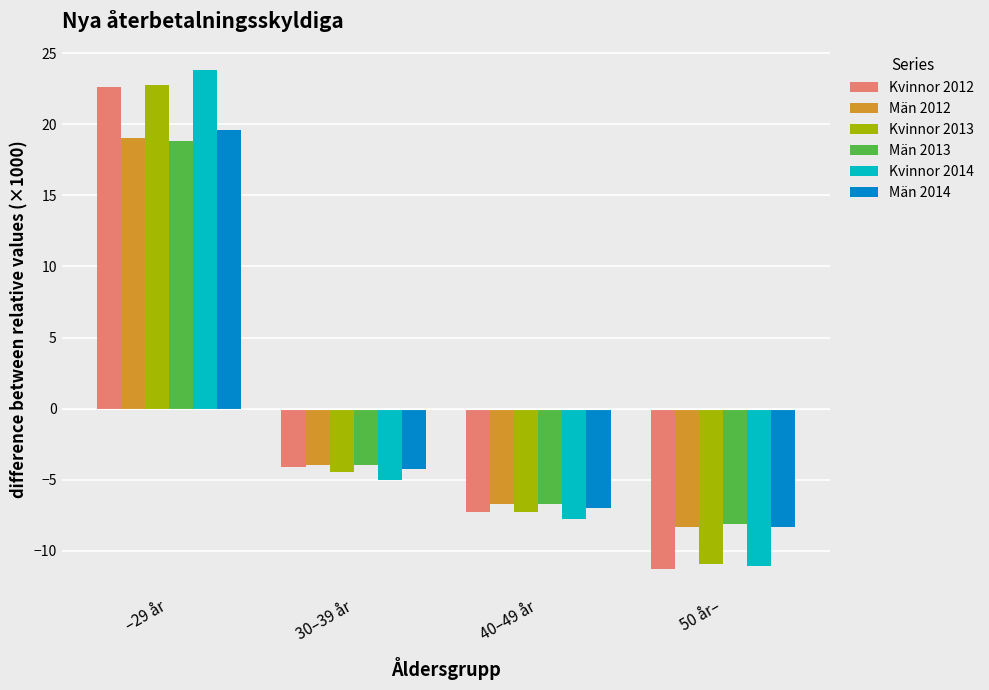

True or false: Kvinnor 2014 has a value of 11.3 at 40–49 år.

False